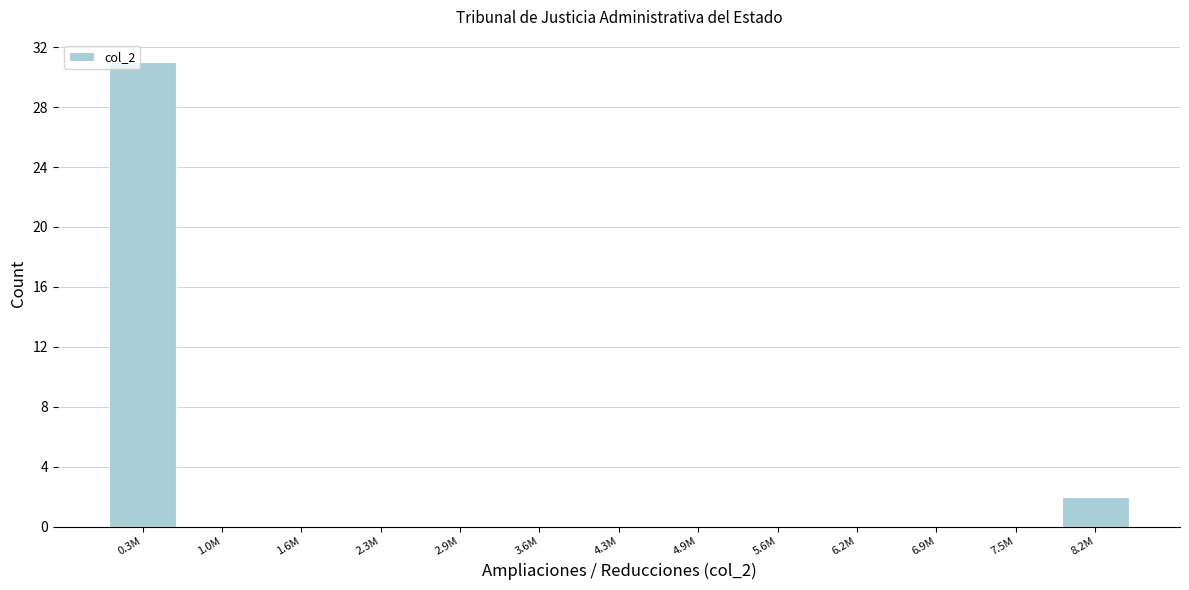

Reading right to left, extract all data points from this chart.

8.2M=2	7.5M=0	6.9M=0	6.2M=0	5.6M=0	4.9M=0	4.3M=0	3.6M=0	2.9M=0	2.3M=0	1.6M=0	1.0M=0	0.3M=31